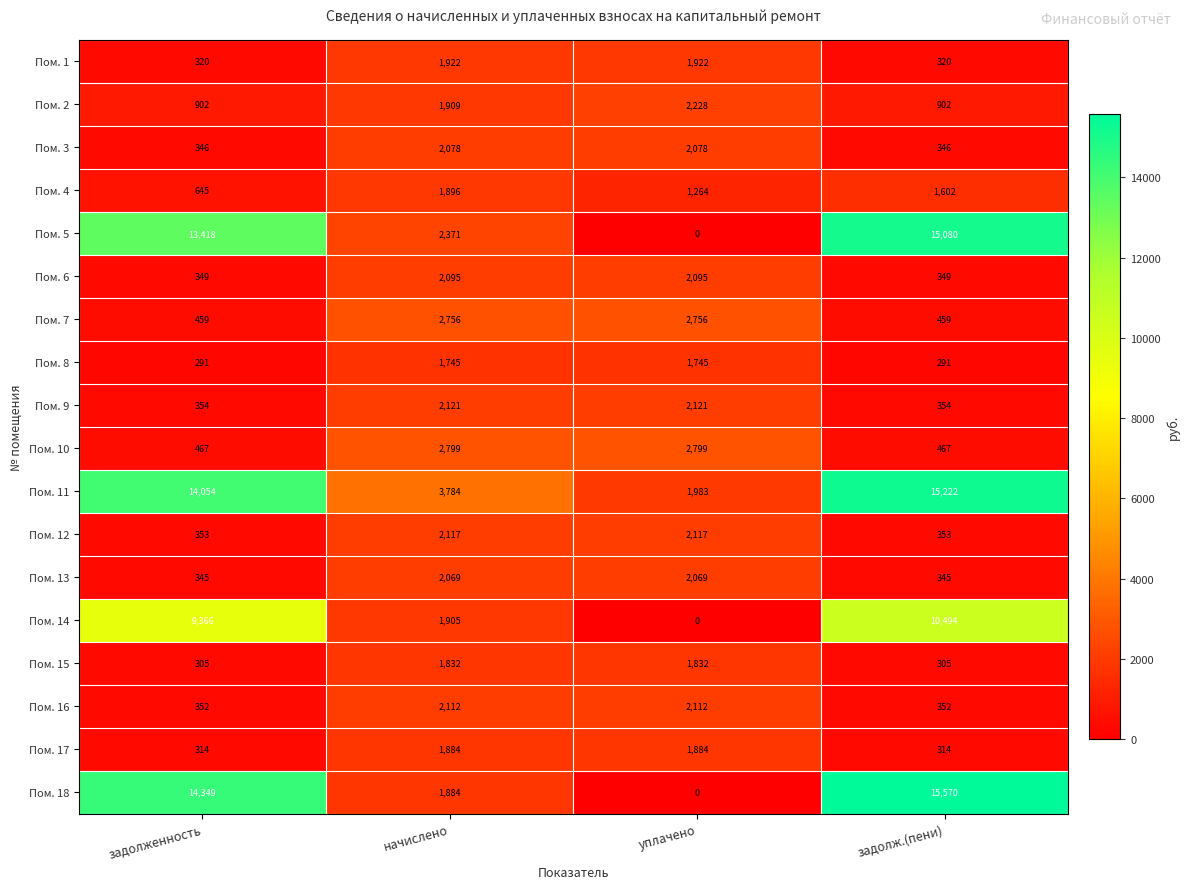

Which series has the largest range (max minus min)?

Пом. 18